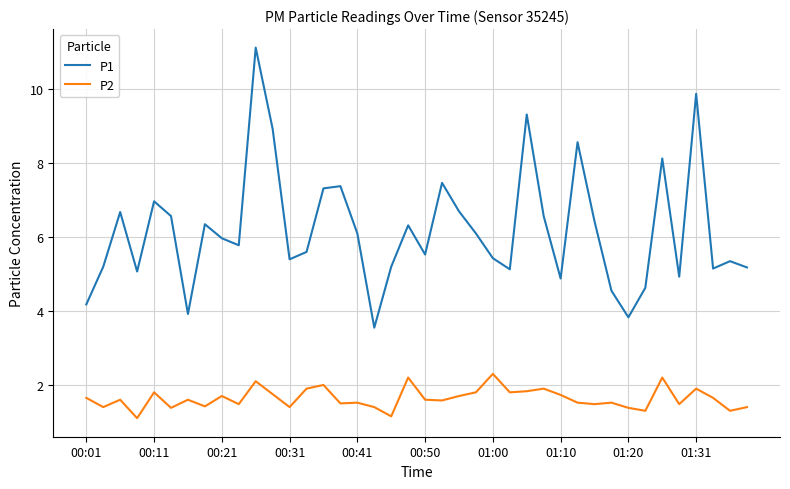

List the series in order of their overall mean, lowest first.

P2, P1